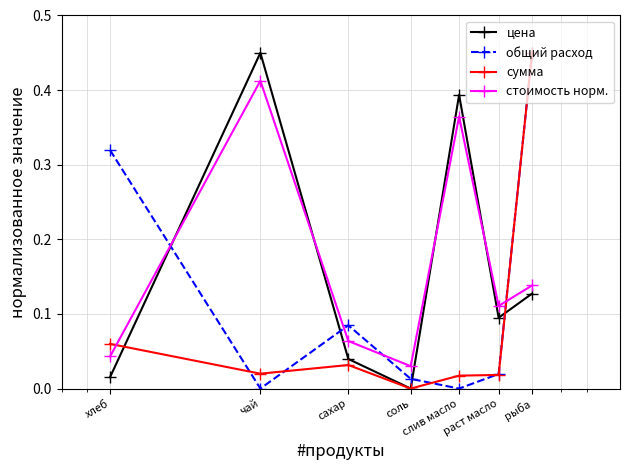

True or false: цена has more than 0 points higher than both neighbors.

True